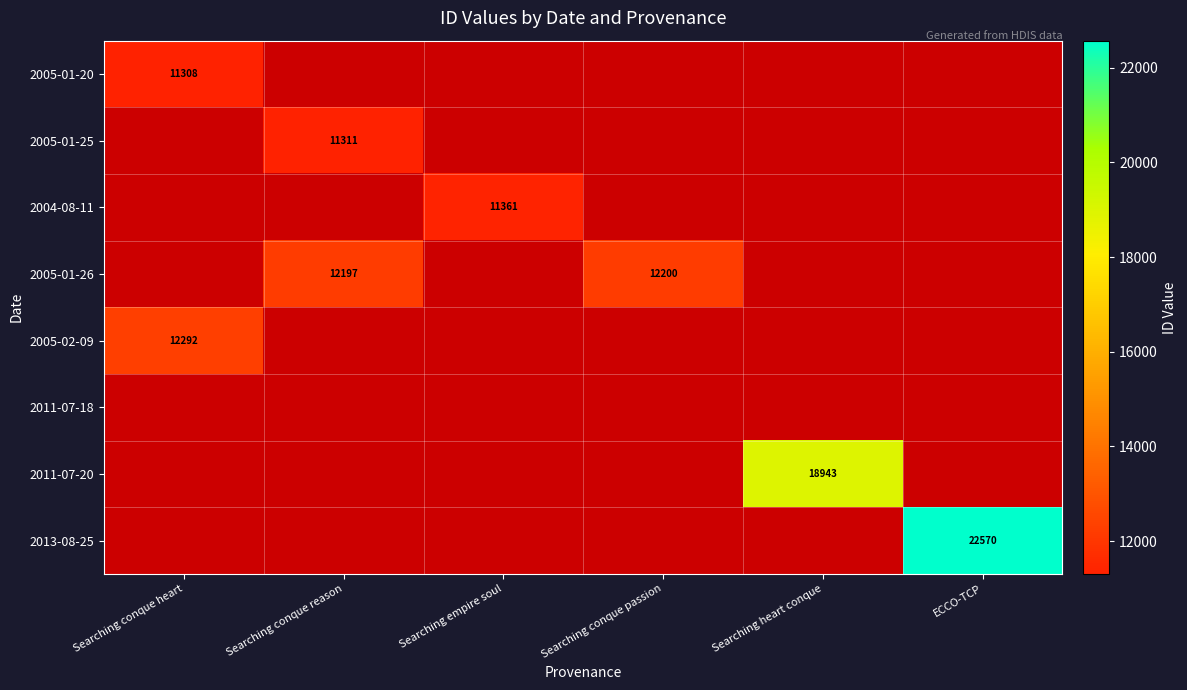

The value of 2005-01-26 at Searching conque reason is 12197. True or false?

True